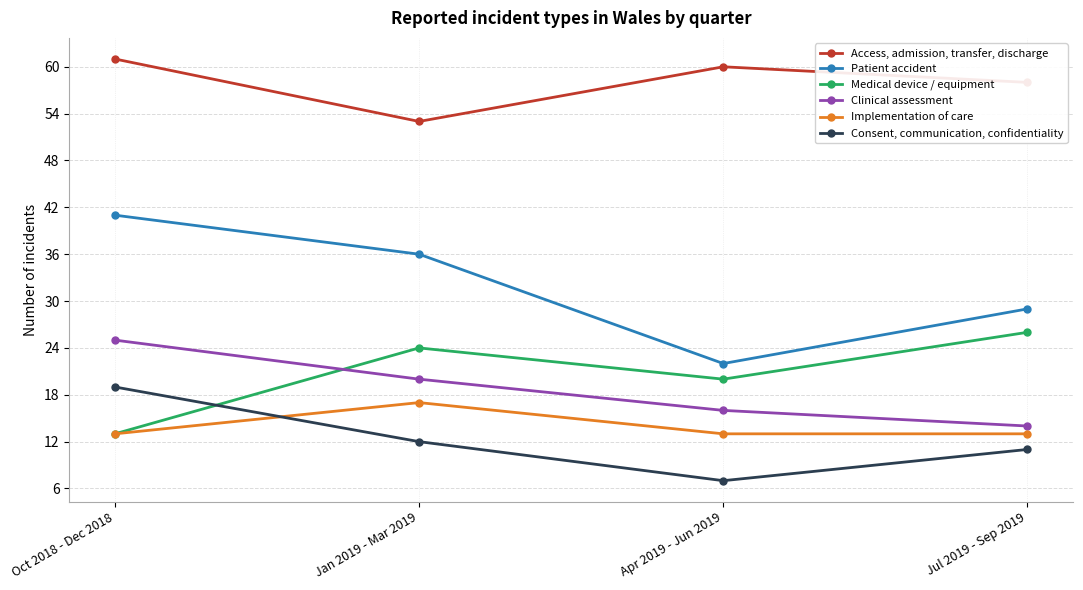

True or false: Clinical assessment and Patient accident cross at least once.

False